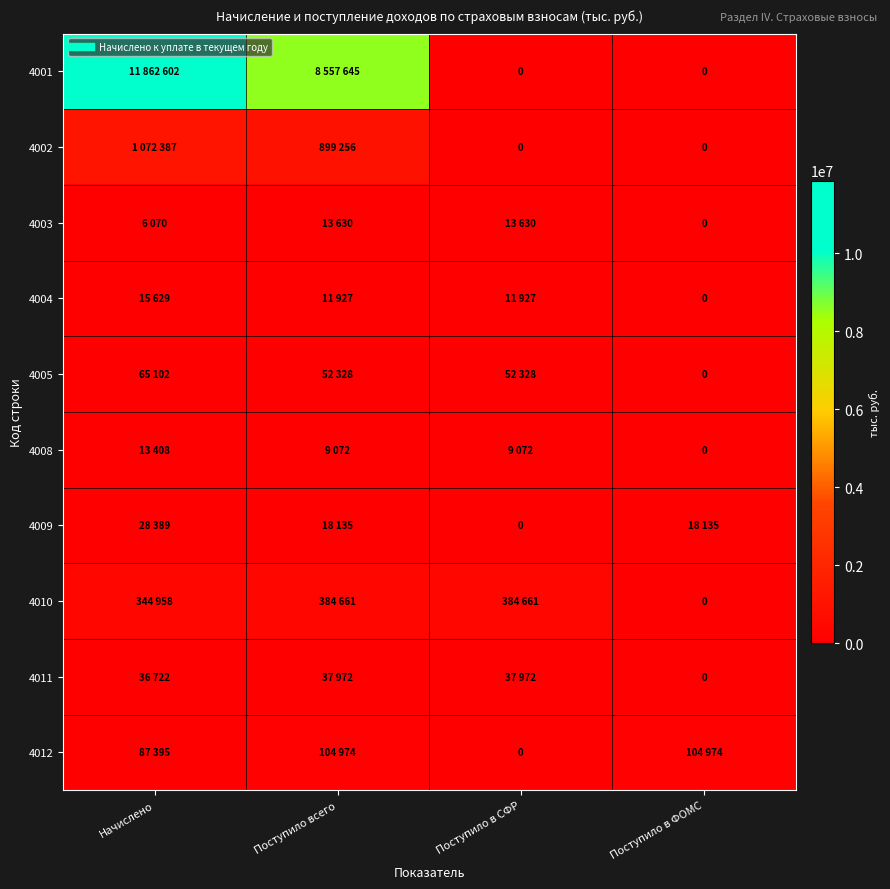

How many values in the 4005 series exceed 52328?

1